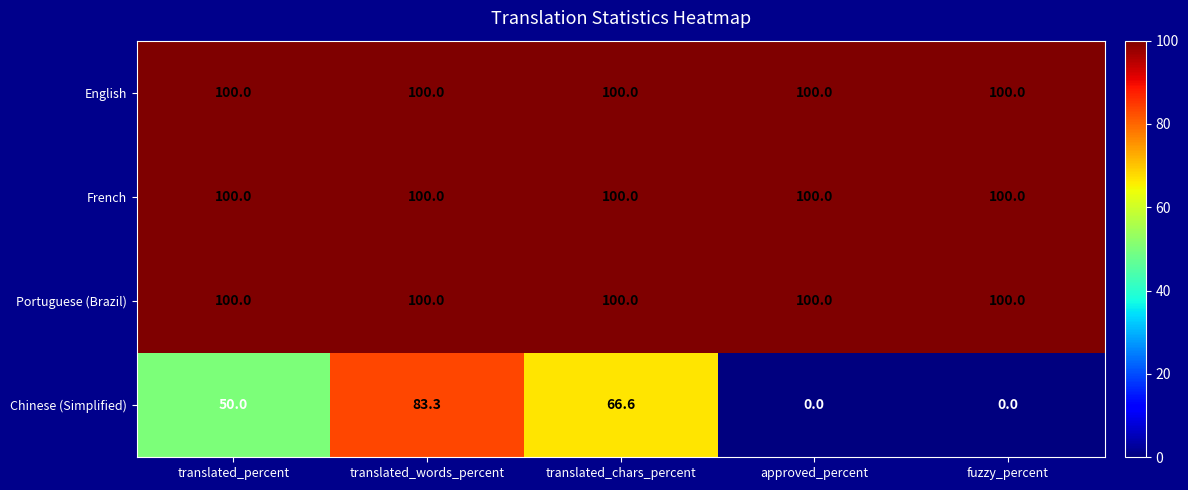

At how many categories does at least one series exceed 65?

5